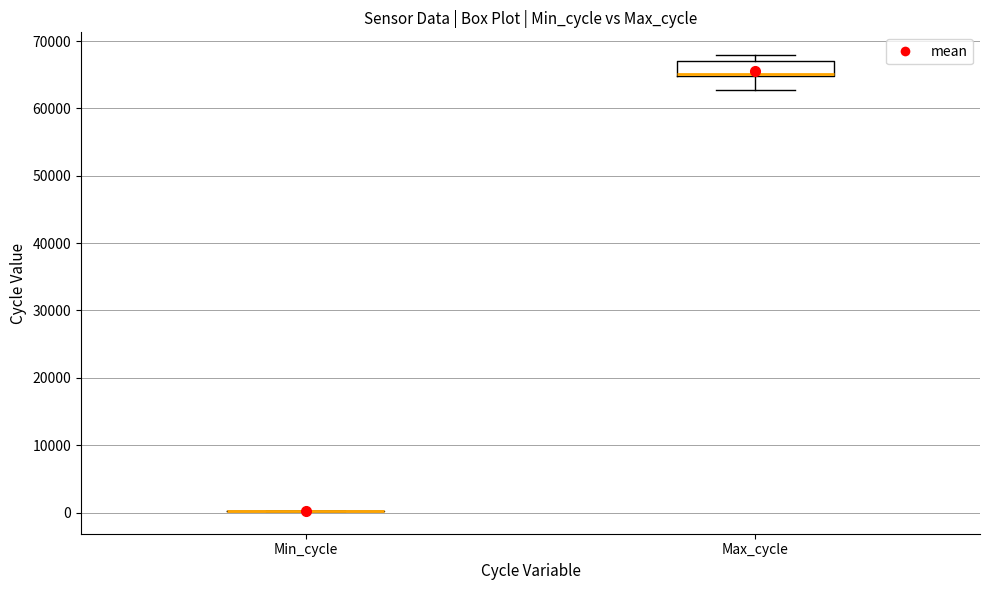

Reading left to right, transcribe this box plot: for each box, give where its median line is, the range the box spans, and where its two whiskers end, as read against the y-axis. The values are not printed on the chart, so give them approximately, as read against the axis.

Min_cycle: box collapsed to a line at 0, whiskers 0 to 0
Max_cycle: median 65000 (drawn on the box's lower edge), box 65000 to 67000, whiskers 63000 to 68000